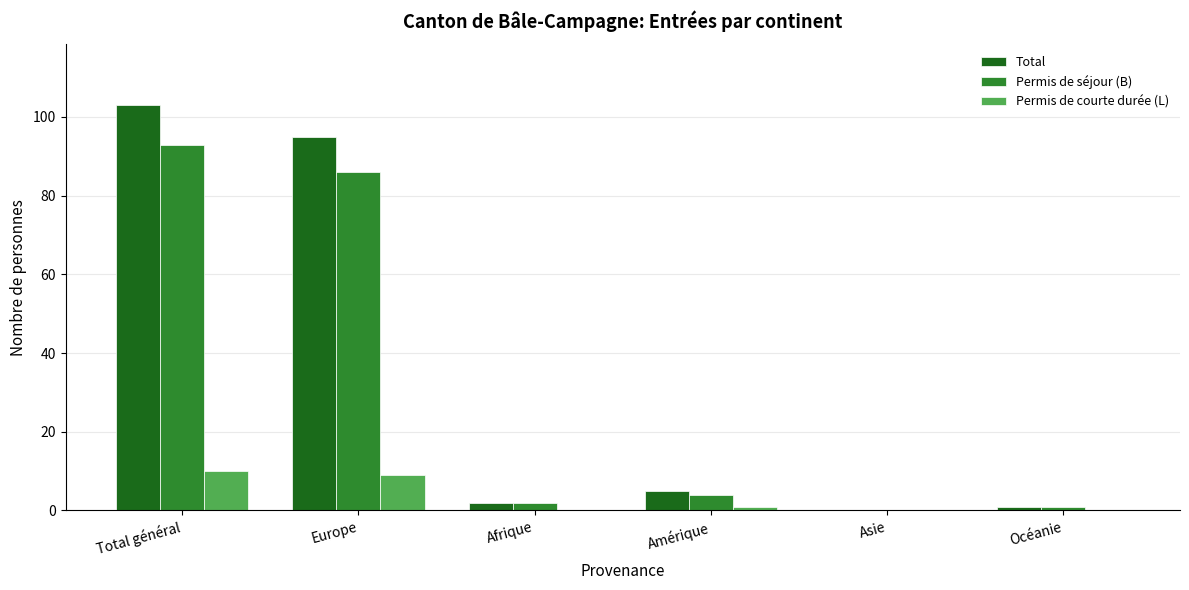

Reading left to right, transcribe all the data shown in this chart.

Total: Total général=103	Europe=95	Afrique=2	Amérique=5	Asie=0	Océanie=1
Permis de séjour (B): Total général=93	Europe=86	Afrique=2	Amérique=4	Asie=0	Océanie=1
Permis de courte durée (L): Total général=10	Europe=9	Afrique=0	Amérique=1	Asie=0	Océanie=0